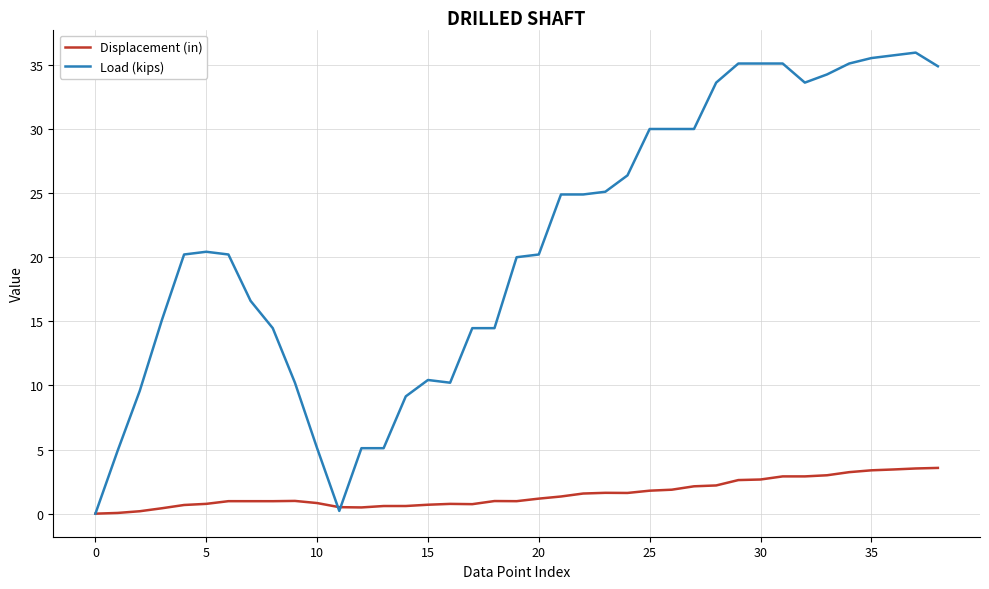

What is the difference between the maximum and minimum values in the Displacement (in) series?

3.6